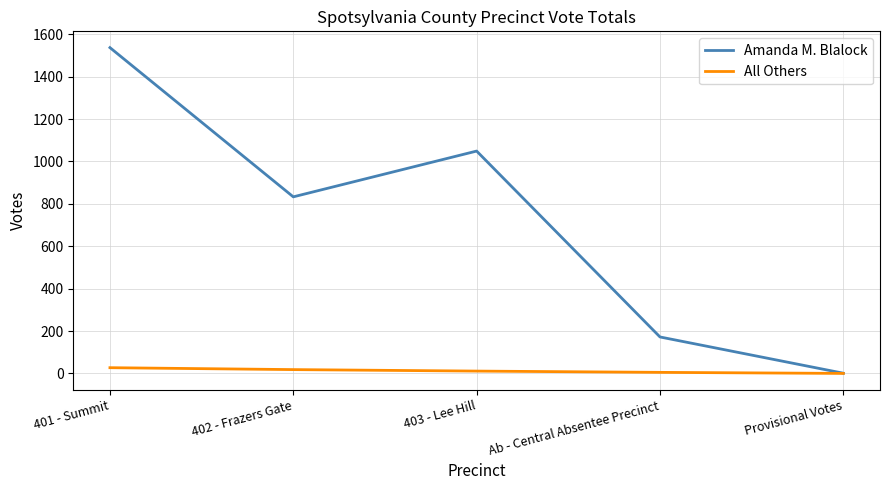

Read the All Others value at 401 - Summit.

27